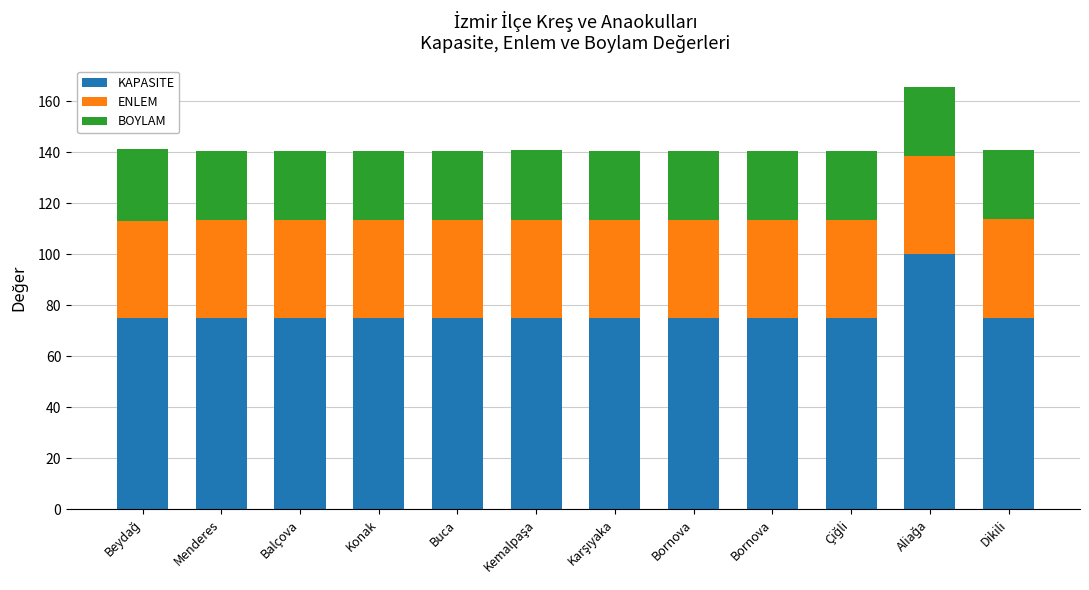

How many bars are there in total?

12